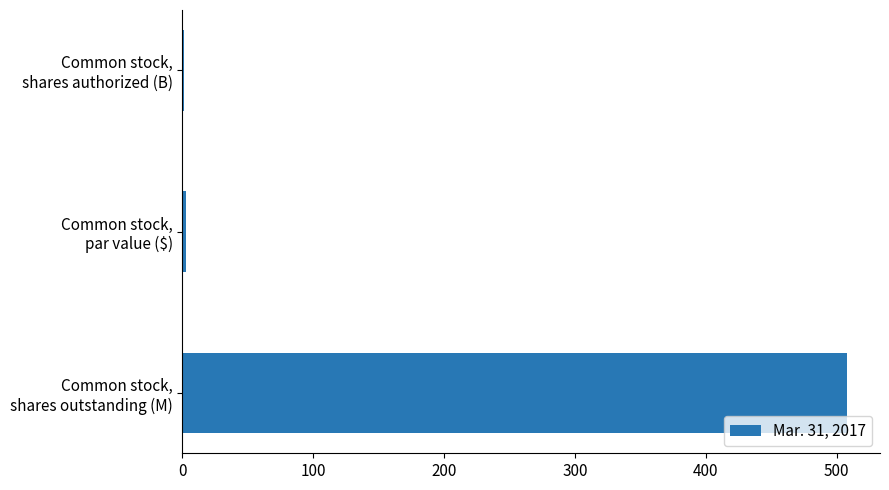

What is the sum of all values?

511.3